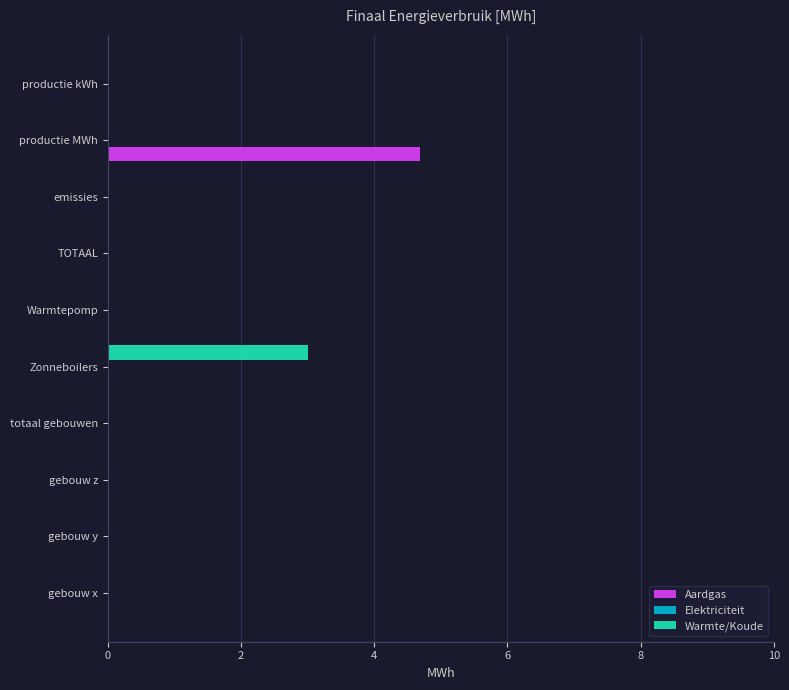

What is the sum of all Warmte/Koude values?

3.0